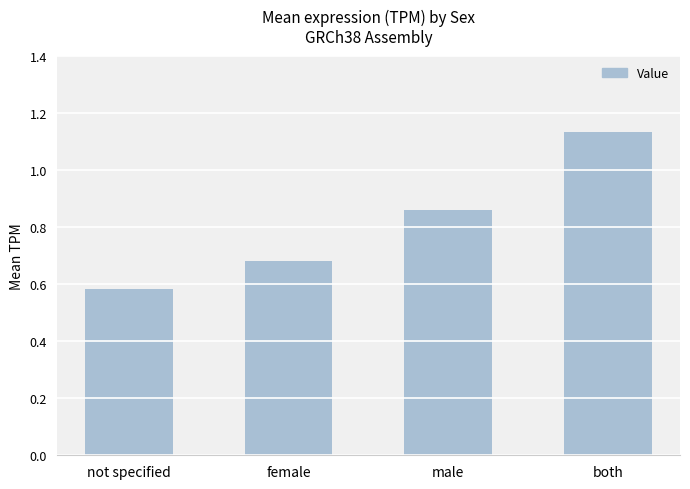

What is the sum of the values at not specified and both?

1.7